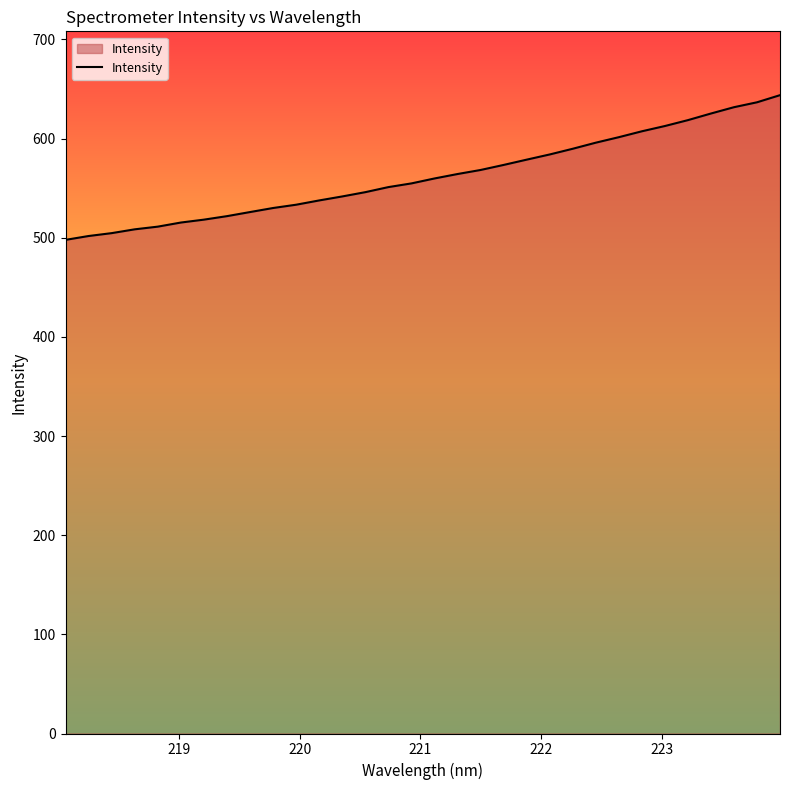

What is the minimum value shown in the chart?

497.9